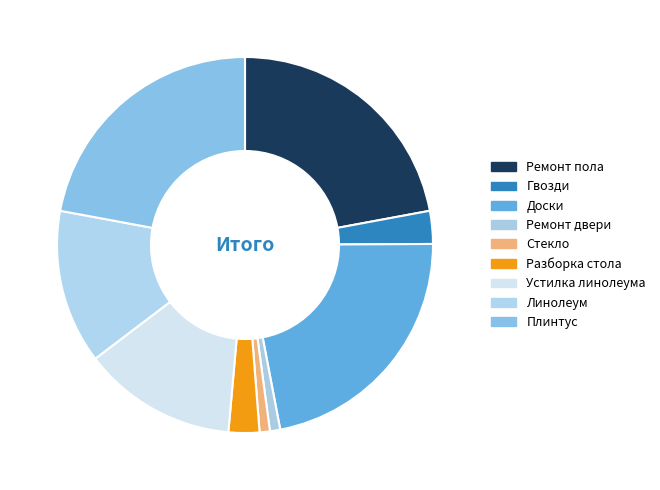

Rank the categories by value from lowest to highest.

Ремонт двери, Стекло, Разборка стола, Гвозди, Устилка линолеума, Линолеум, Ремонт пола, Доски, Плинтус